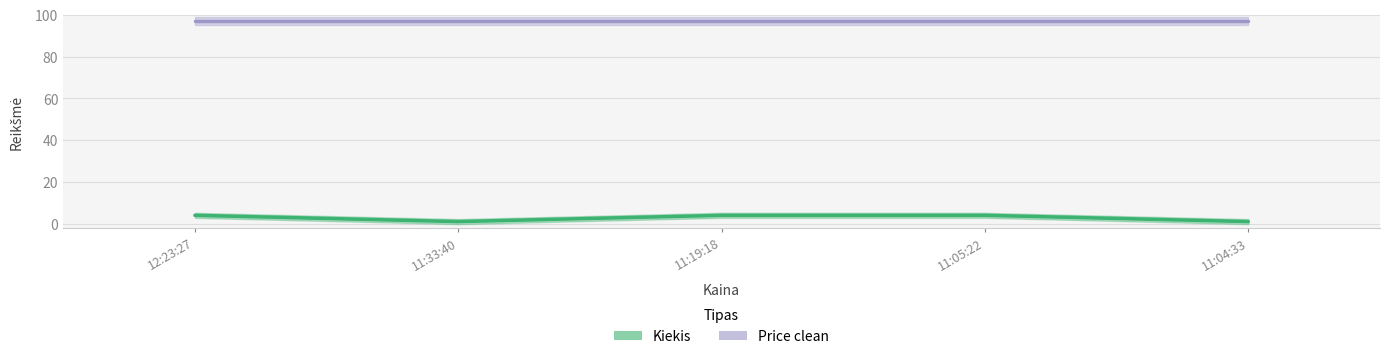

Rank the categories by value from lowest to highest.

11:33:40, 11:04:33, 12:23:27, 11:19:18, 11:05:22